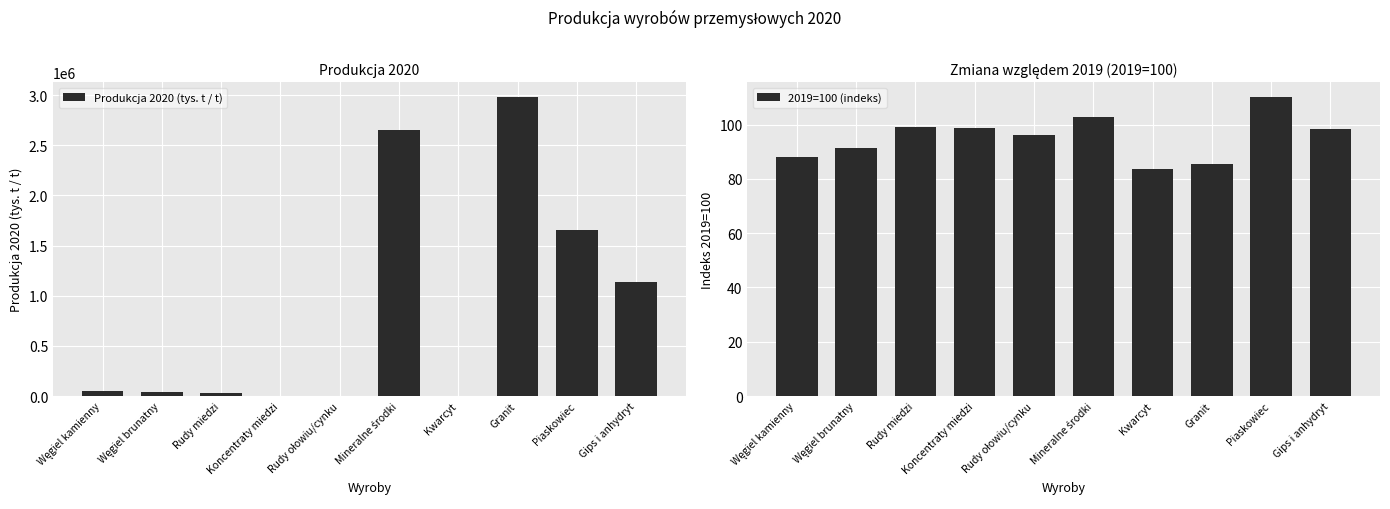

What position from the right is Koncentraty miedzi?

7